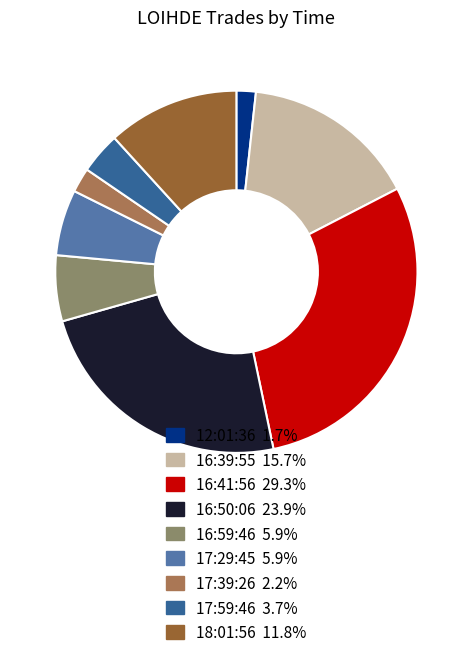

What is the ratio of the value at 16:50:06 to the value at 17:29:45?

4.1